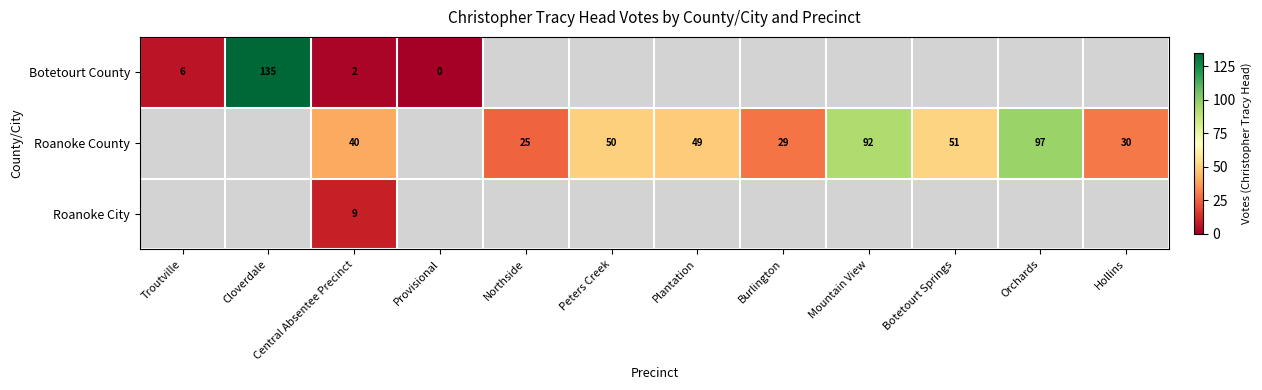

Count the number of data series in this chart.

3